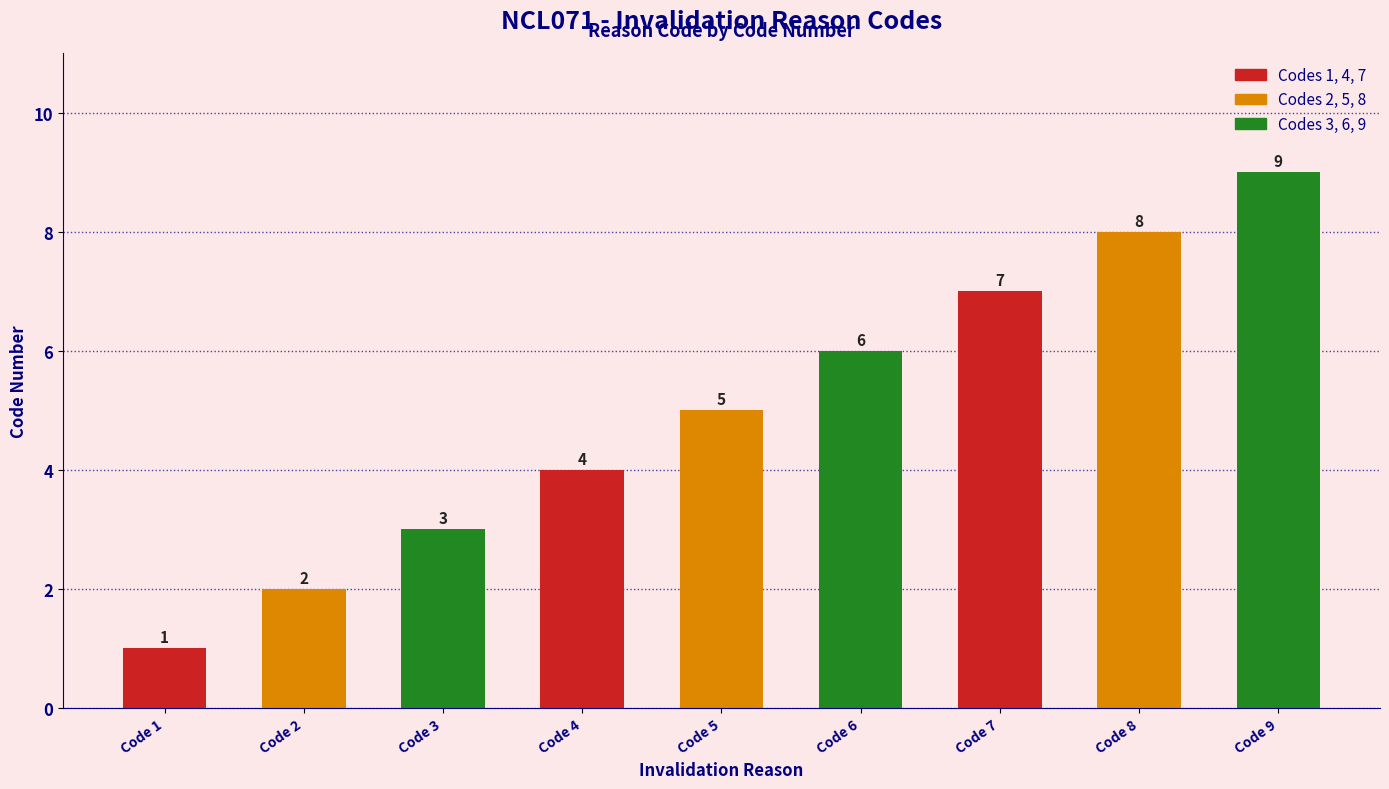

Reading left to right, extract all data points from this chart.

Code 1=1	Code 2=2	Code 3=3	Code 4=4	Code 5=5	Code 6=6	Code 7=7	Code 8=8	Code 9=9